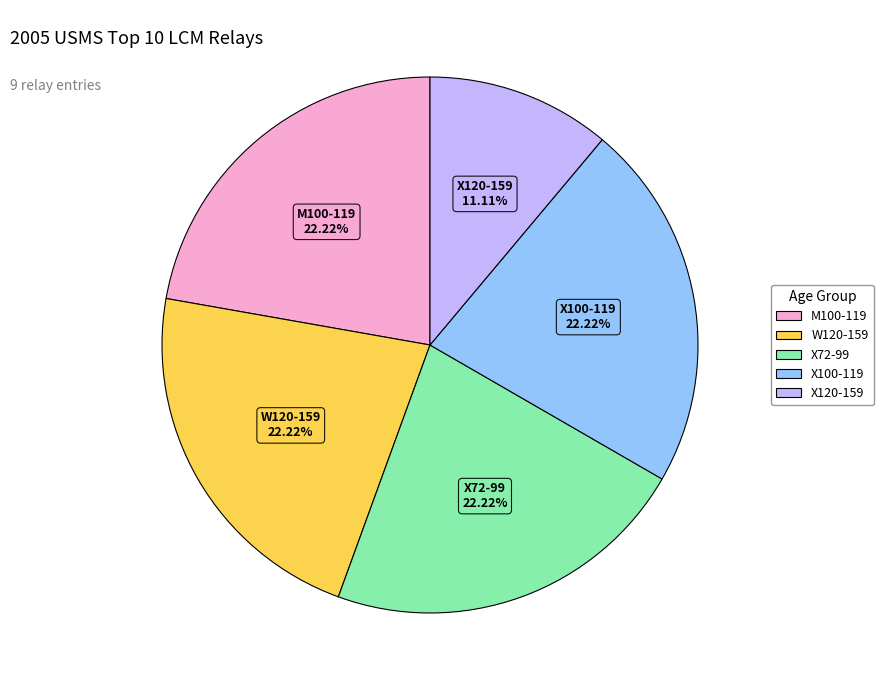

What portion of the pie excludes W120-159?

77.8%